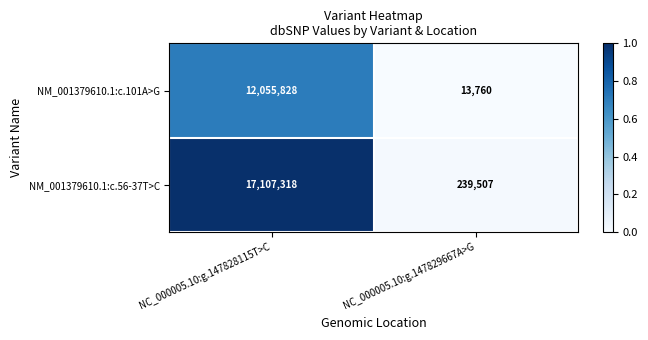

Which category has the highest value across all series?

NC_000005.10:g.147828115T>C